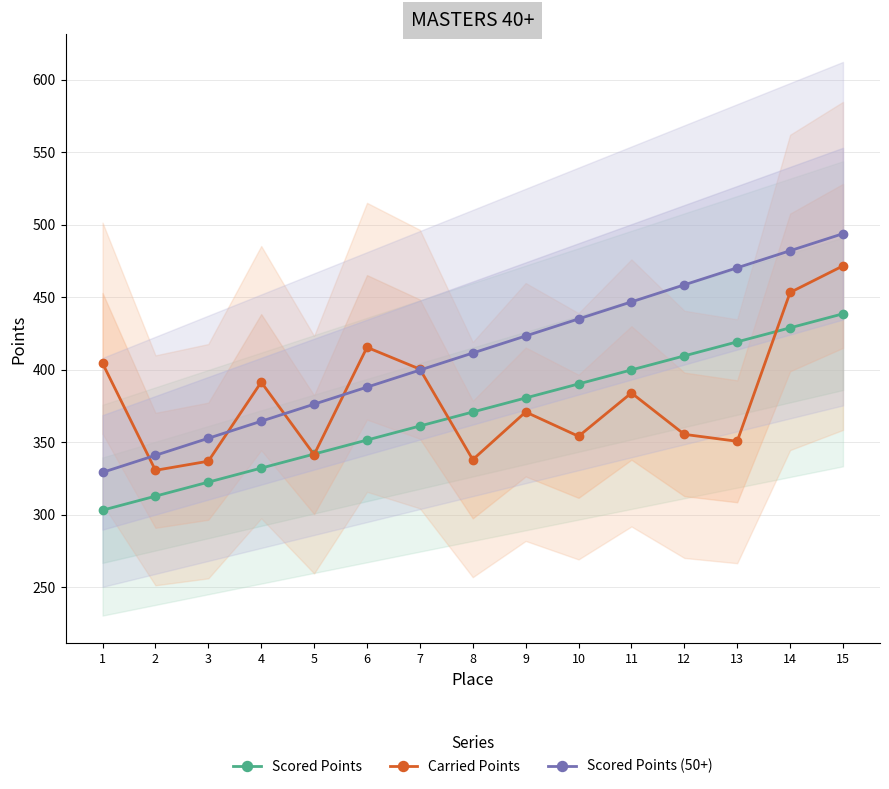

What is the smallest value displayed?

303.1